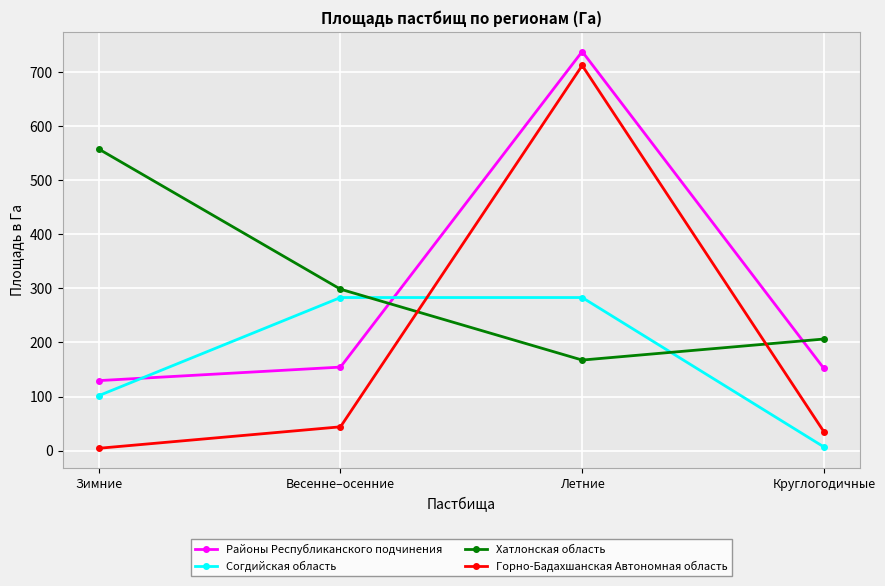

What is the sum of all Согдийская область values?

674.4